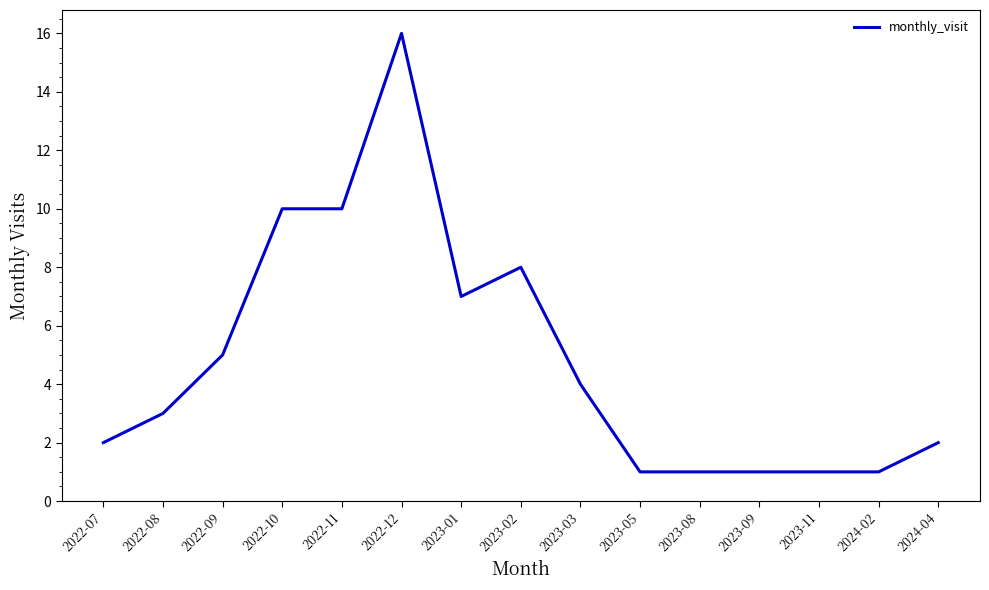

What position from the right is 2023-01?

9